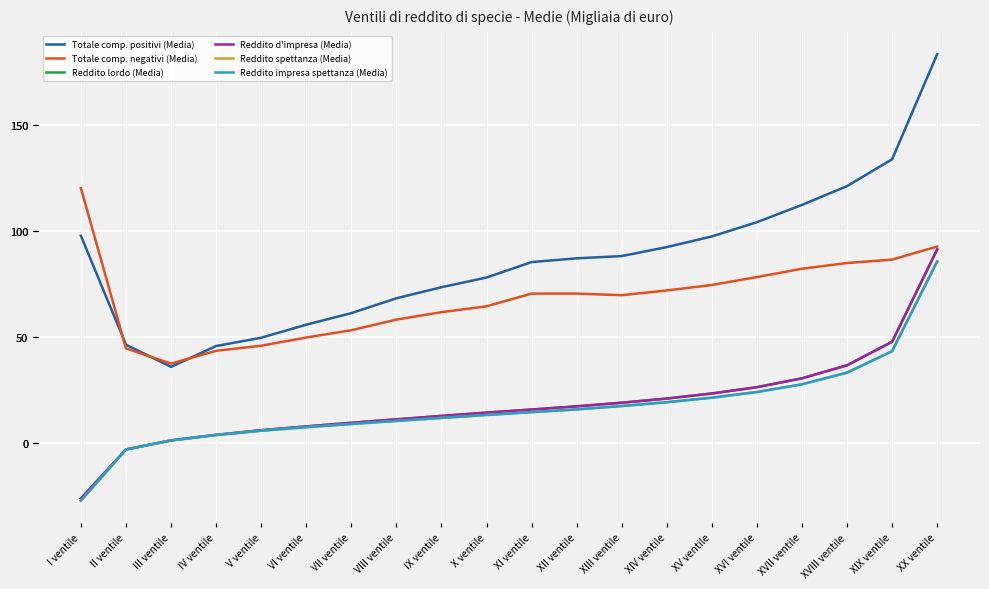

True or false: Totale comp. negativi (Media) and Reddito impresa spettanza (Media) cross at least once.

False